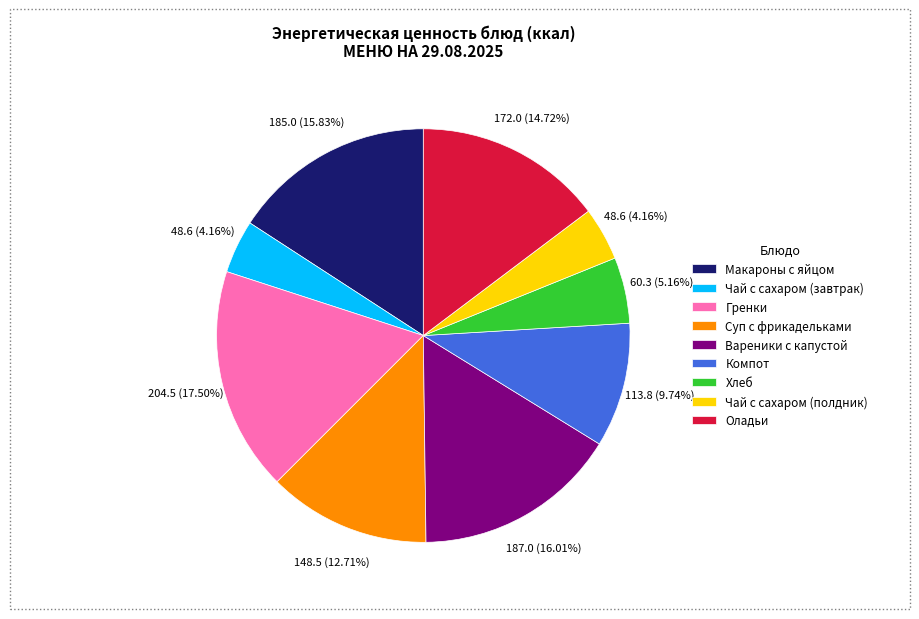

What is the ratio of the value at Макароны с яйцом to the value at Оладьи?

1.1